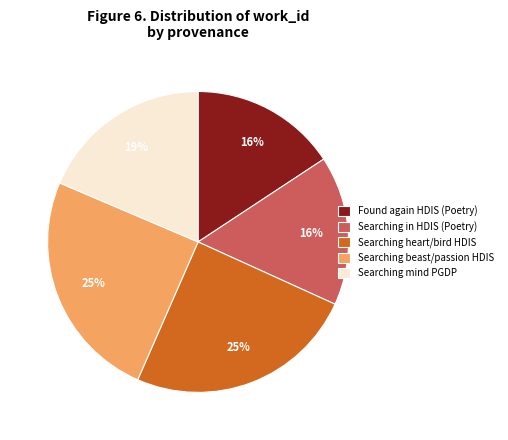

Is there a majority slice in this chart?

No